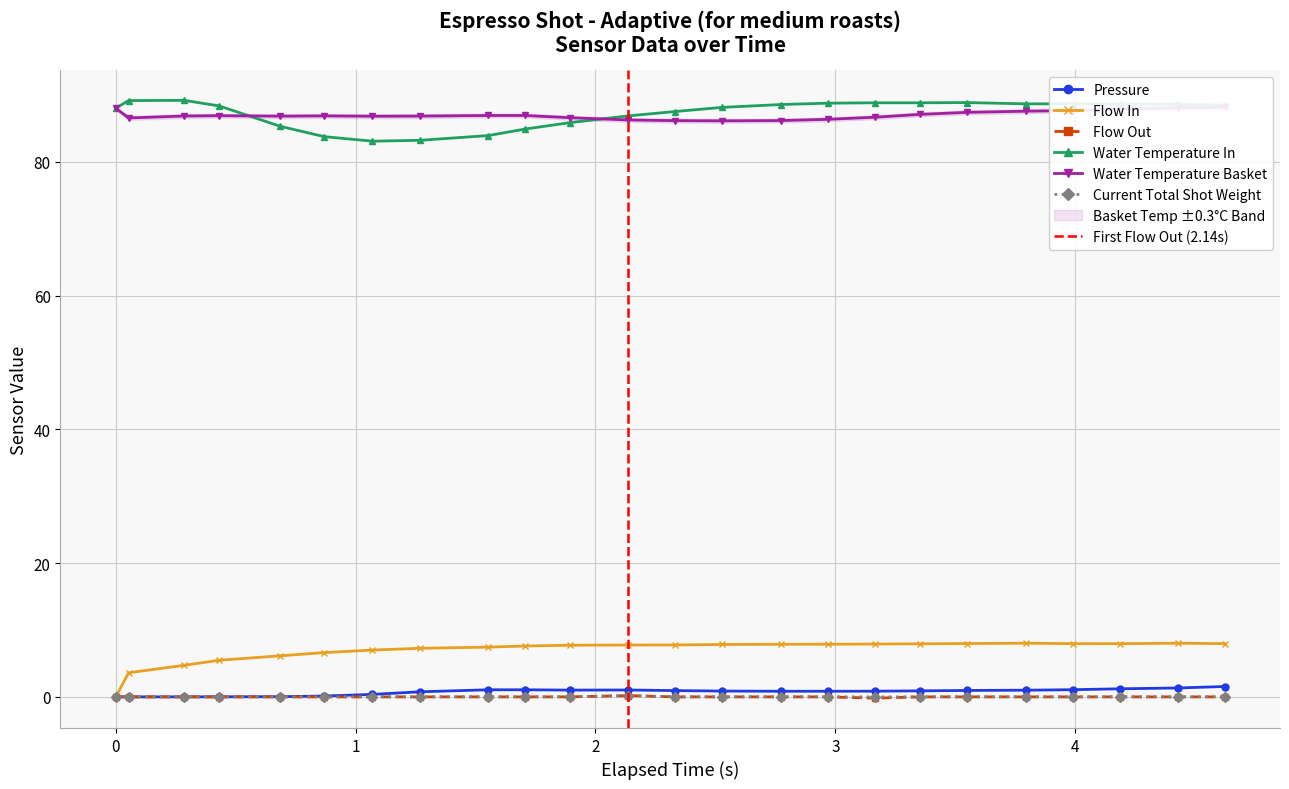

Reading right to left, list all the values displayed in this chart.

pressure: 1.6	1.3	1.2	1.1	1.0	1.0	0.9	0.8	0.8	0.8	0.9	0.9	1.0	1.0	1.1	1.1	0.8	0.4	0.1	0.0	0.0	0.0	0.0	0.0
flow_in: 8.0	8.0	8.0	8.0	8.0	8.0	7.9	7.9	7.9	7.9	7.8	7.8	7.8	7.7	7.6	7.4	7.3	7.0	6.6	6.1	5.5	4.7	3.6	0.0
flow_out: 0.0	0.0	0.0	0.0	0.0	0.0	0.0	-0.2	0.0	0.0	0.0	0.0	0.2	0.0	0.0	0.0	0.0	0.0	0.0	0.0	0.0	0.0	0.0	0.0
water_temperature_in: 88.5	88.6	88.6	88.7	88.7	88.8	88.8	88.8	88.8	88.5	88.1	87.5	86.8	85.8	84.9	83.9	83.2	83.1	83.8	85.3	88.3	89.2	89.1	88.0
water_temperature_basket: 88.2	88.0	87.9	87.7	87.5	87.4	87.1	86.7	86.3	86.2	86.1	86.1	86.2	86.6	86.9	86.9	86.8	86.8	86.8	86.8	86.9	86.8	86.5	88.0
current_total_shot_weight: 0.0	0.0	0.0	0.0	0.0	0.0	0.0	0.0	0.0	0.0	0.0	0.0	0.2	0.0	0.0	0.0	0.0	0.0	0.0	0.0	0.0	0.0	0.0	0.0